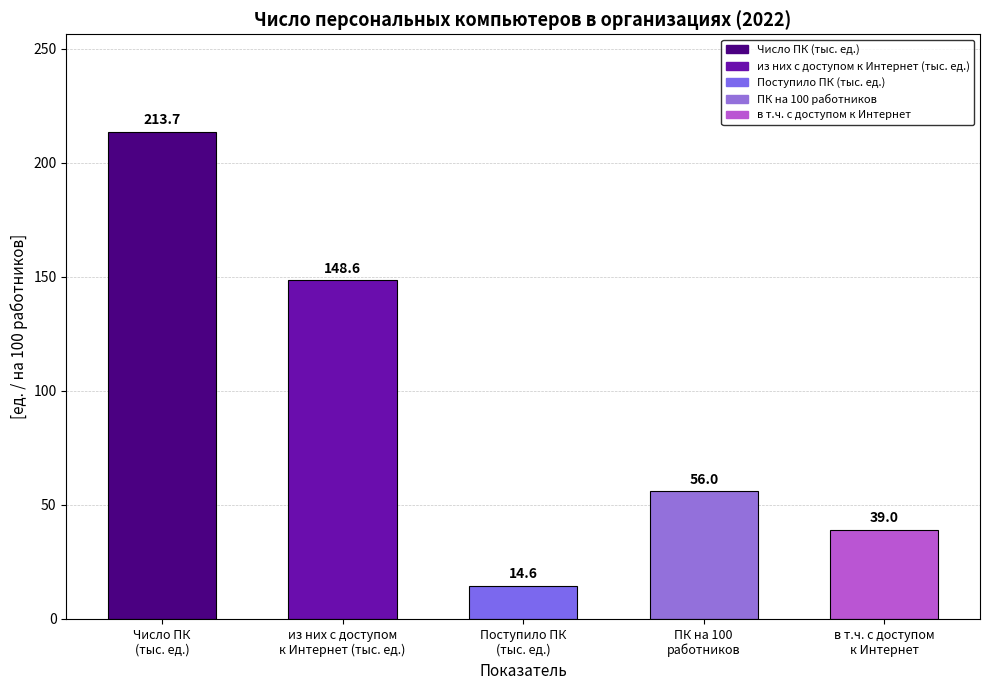

What position from the left is Число ПК
(тыс. ед.)?

1